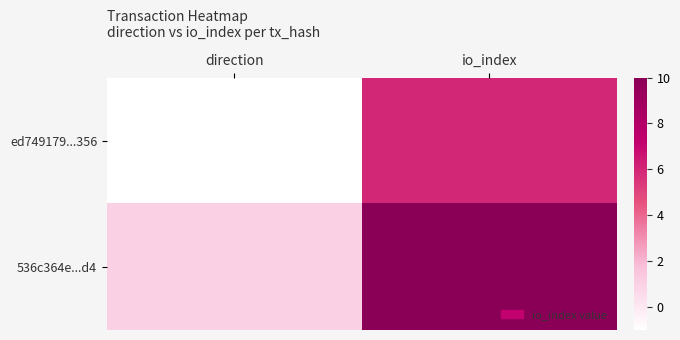

Which series has the largest total across all categories?

536c364e...d4